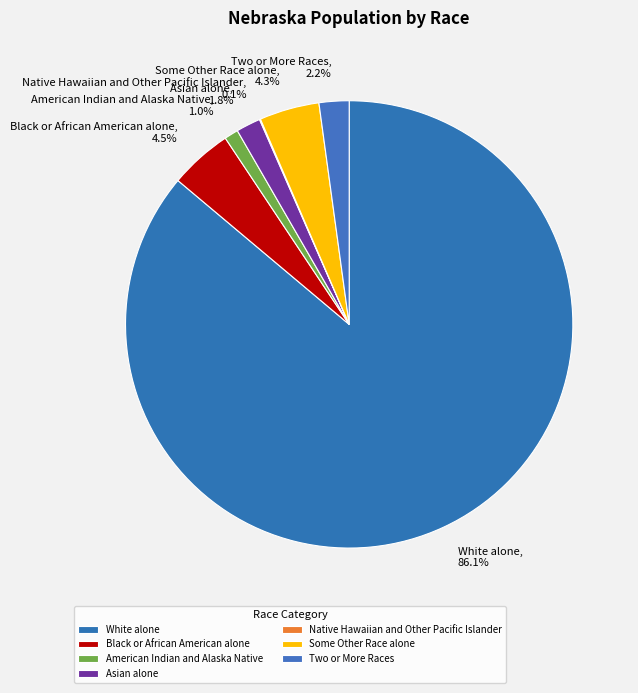

Does any single category account for the majority?

Yes